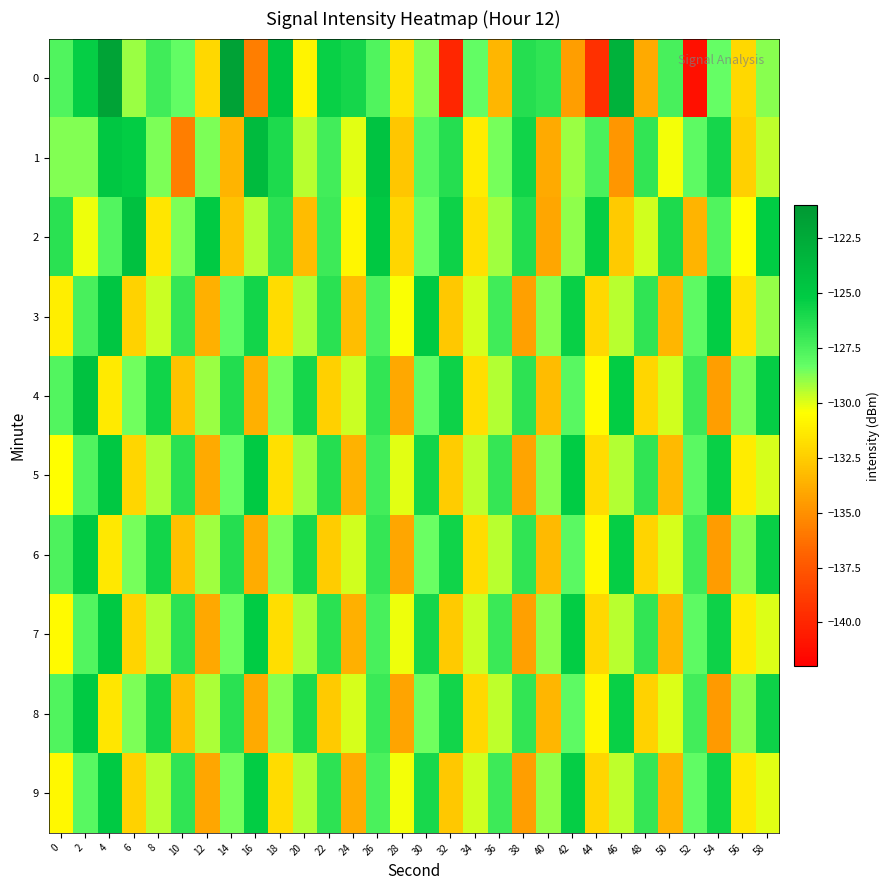

How many categories are shown in the chart?

30